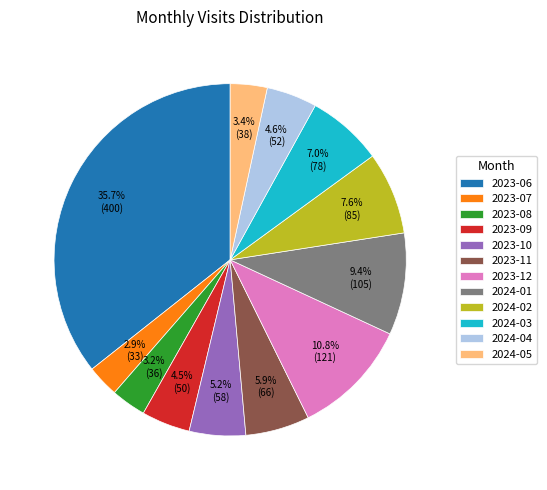

Between 2023-07 and 2023-10, which is larger?

2023-10